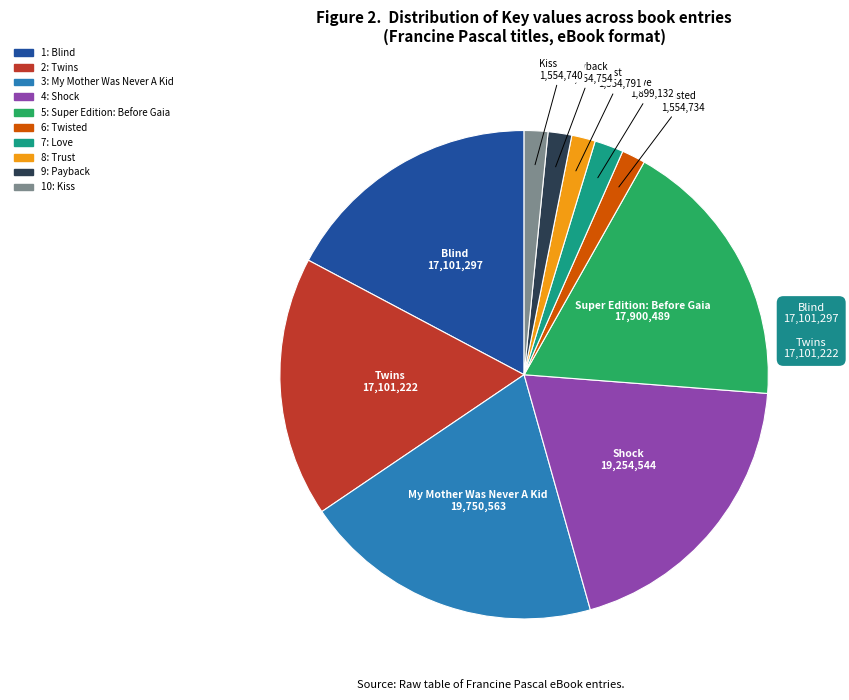

Is it true that 5: Super Edition: Before Gaia is 18% of the pie?

True